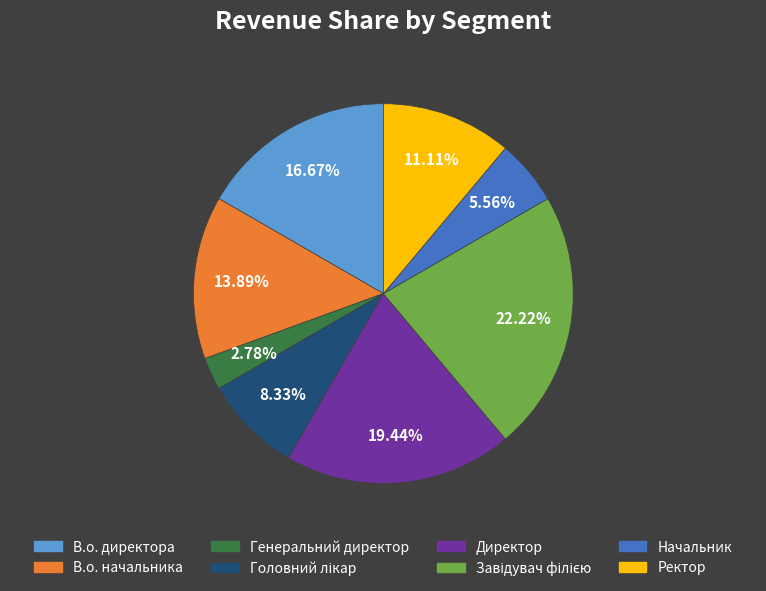

Is there a majority slice in this chart?

No